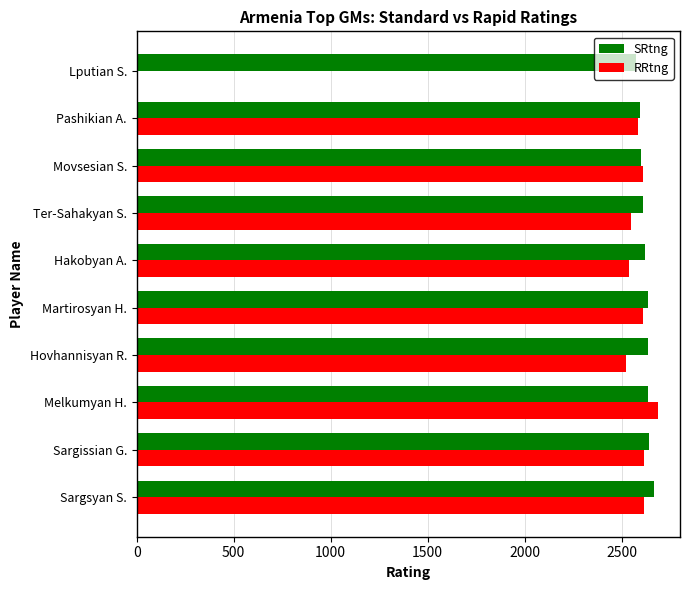

Which series has the largest range (max minus min)?

RRtng